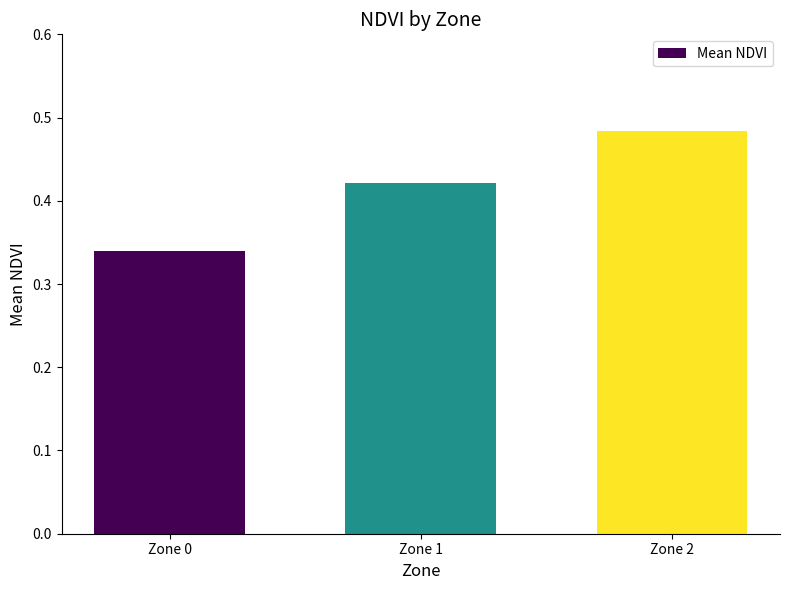

Is it true that the value at Zone 2 is 0.8?

False